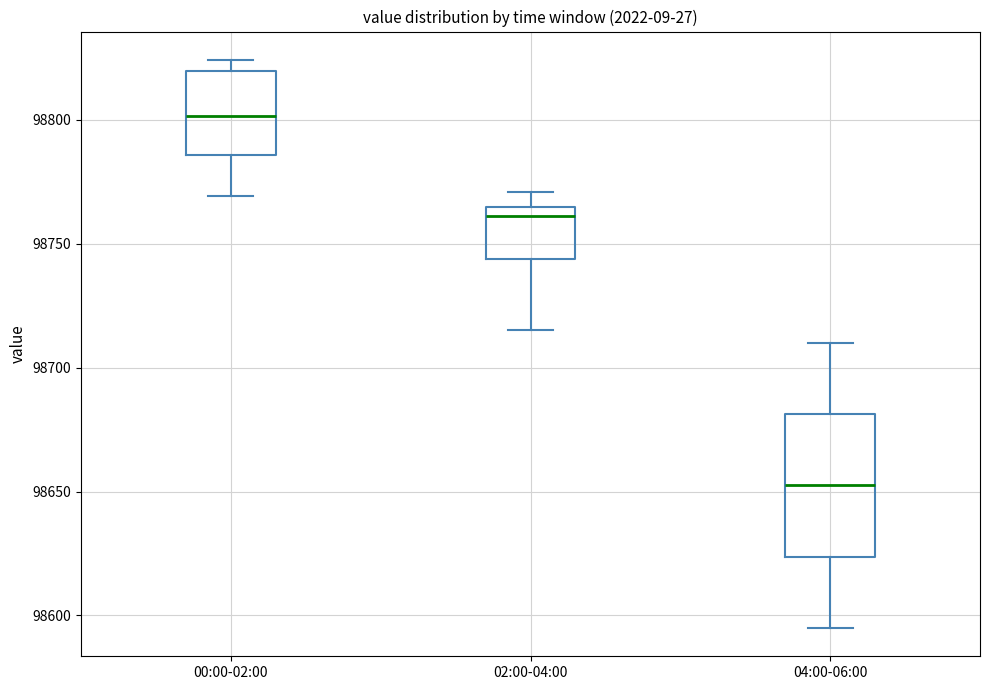

Reading left to right, read every box against the y-axis: the position of its median line, the range the box covers, and the ends of its whiskers. The values are not printed on the chart, so give them approximately, as read against the axis.

00:00-02:00: median 98800, box 98785 to 98820, whiskers 98770 to 98825
02:00-04:00: median 98760, box 98745 to 98765, whiskers 98715 to 98770
04:00-06:00: median 98655, box 98625 to 98680, whiskers 98595 to 98710